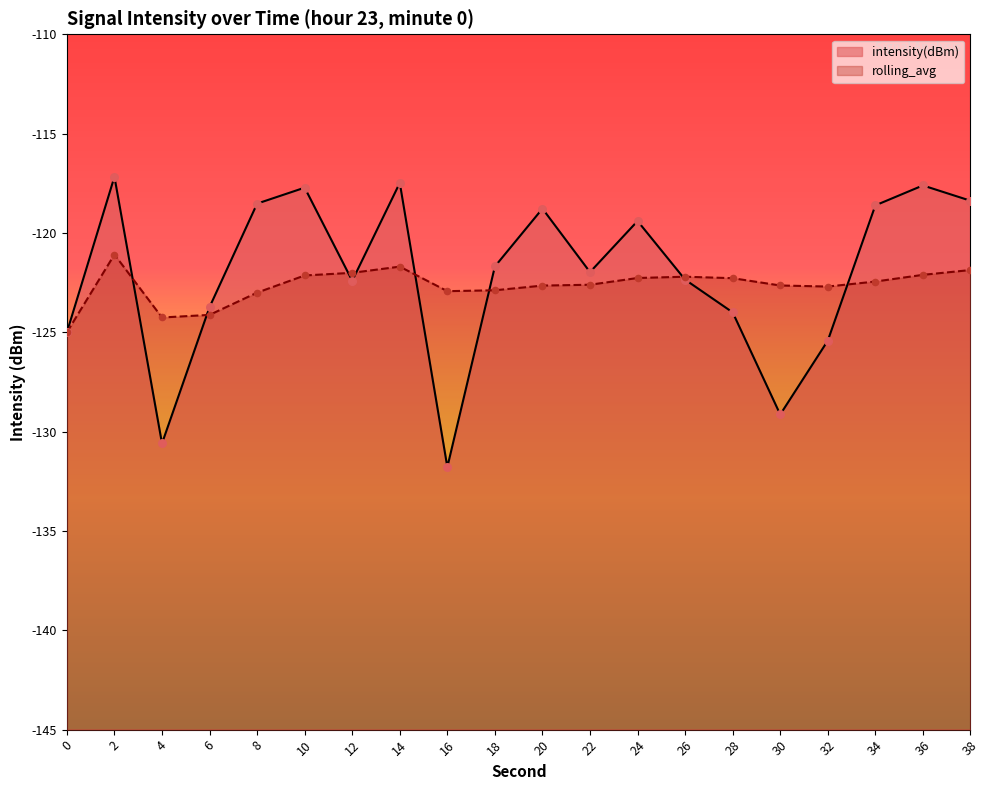

What are all the series names shown in the legend?

intensity(dBm), rolling_avg